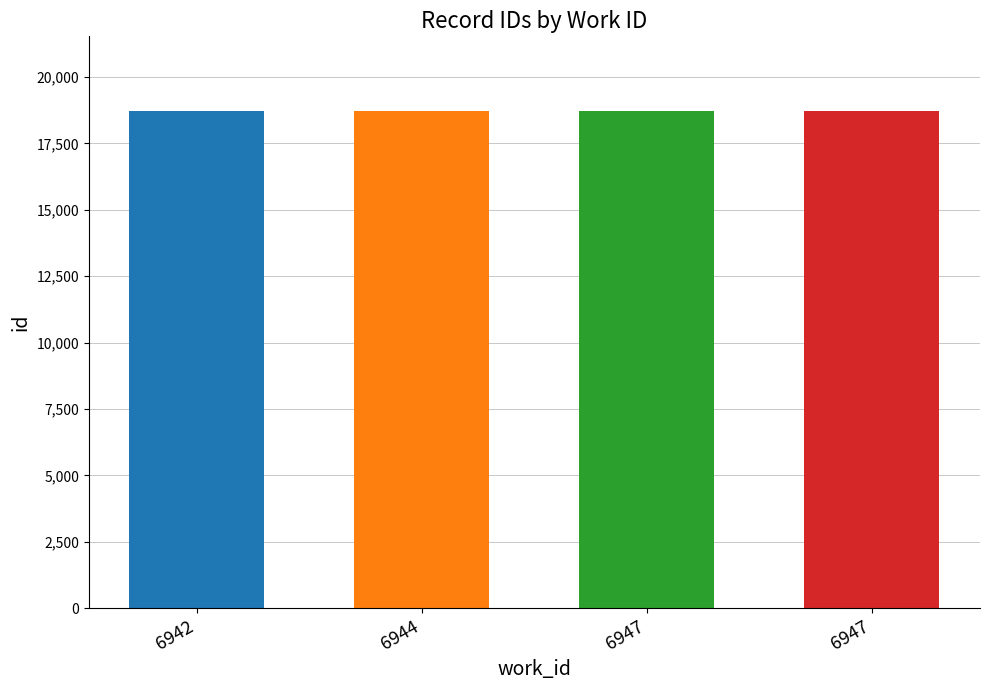

Where does the data first go above 18718?

6947